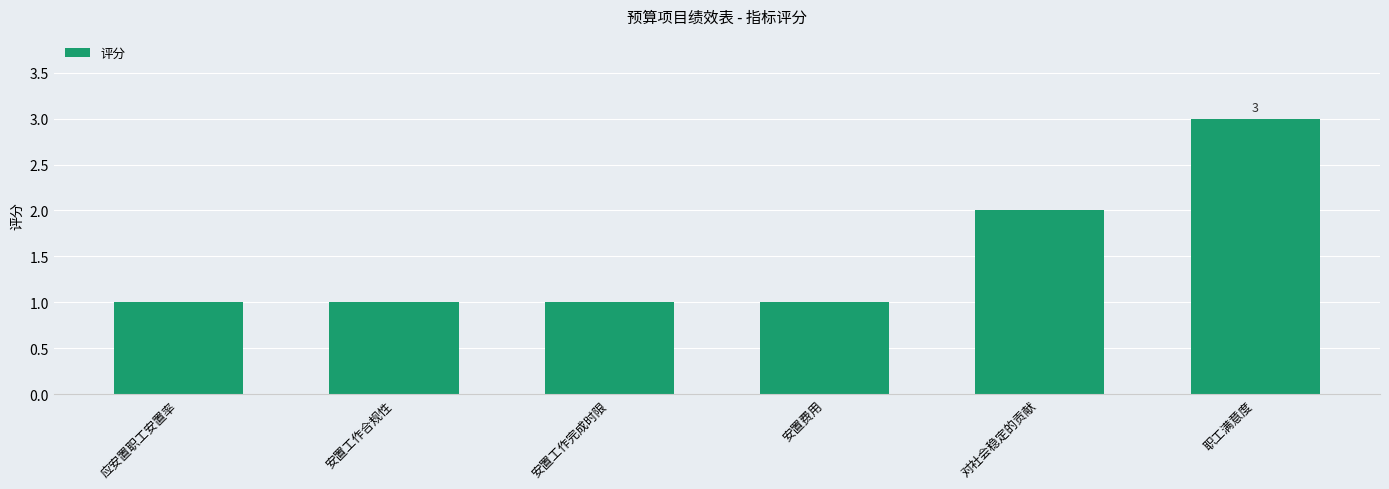

Count the values in the range 1 to 2.

5